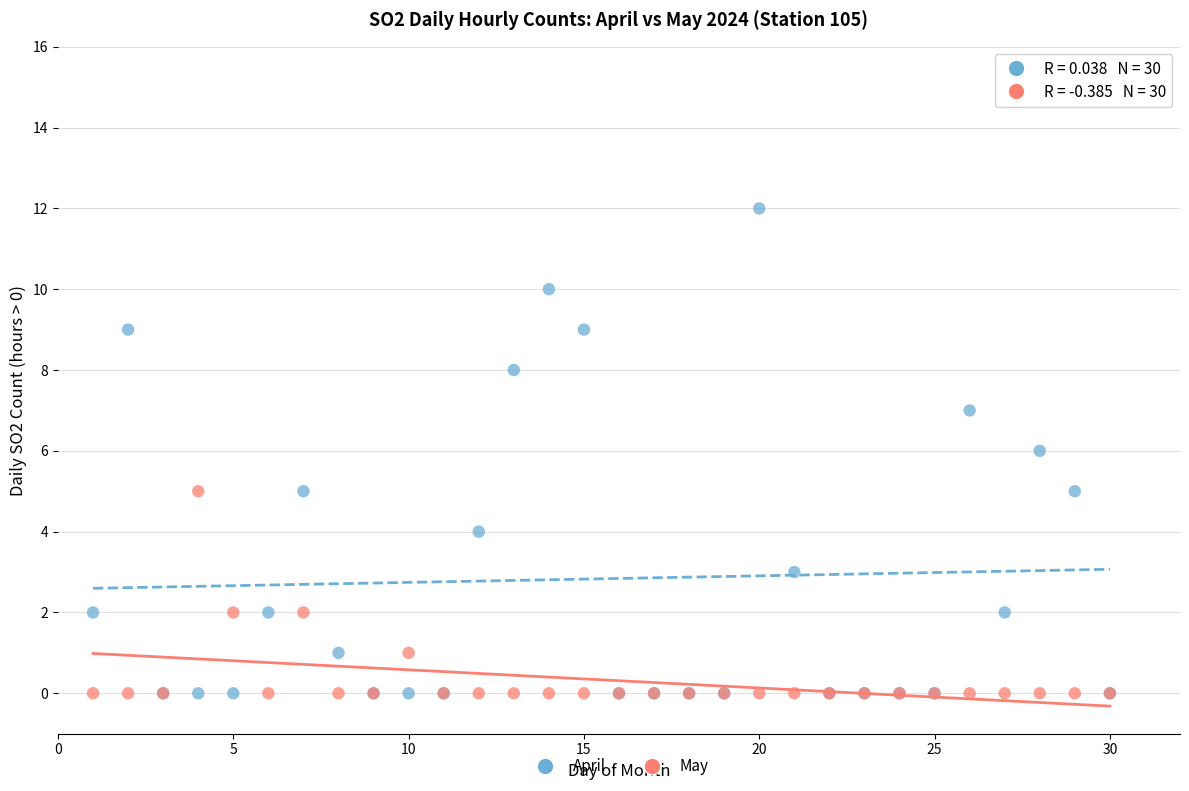

What are all the series names shown in the legend?

April, May